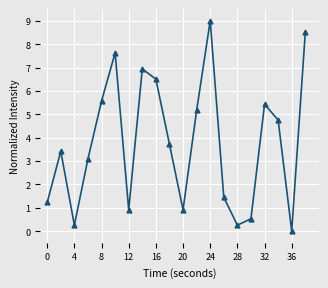

What is the difference between the maximum and minimum values?

9.0